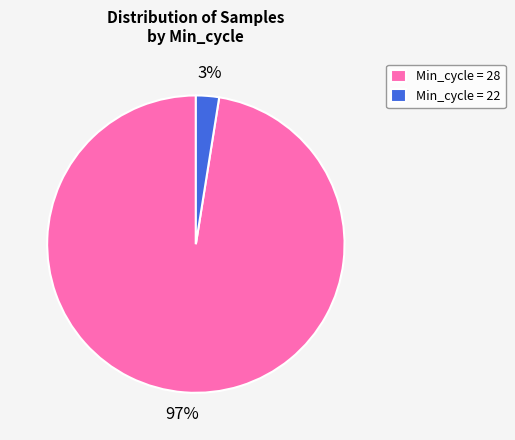

Is it true that Min_cycle = 22 is 17% of the pie?

False